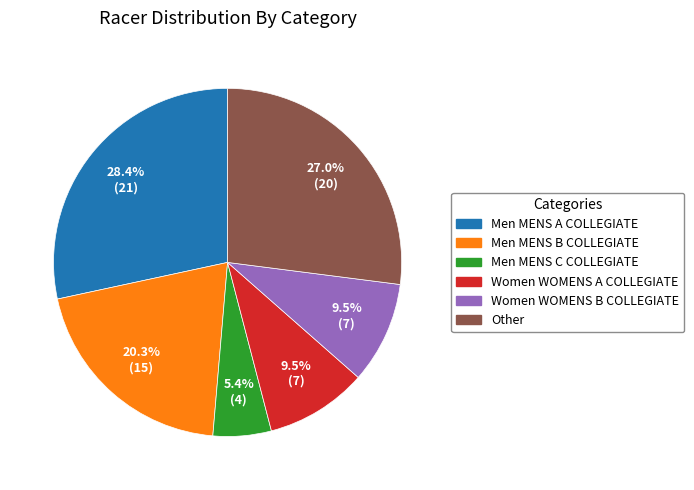

True or false: Other accounts for 35% of the total.

False